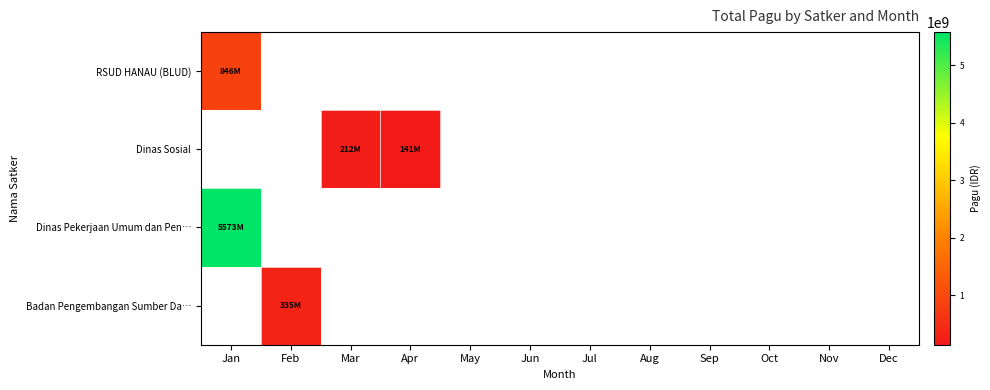

Which series has the largest range (max minus min)?

RSUD HANAU (BLUD)